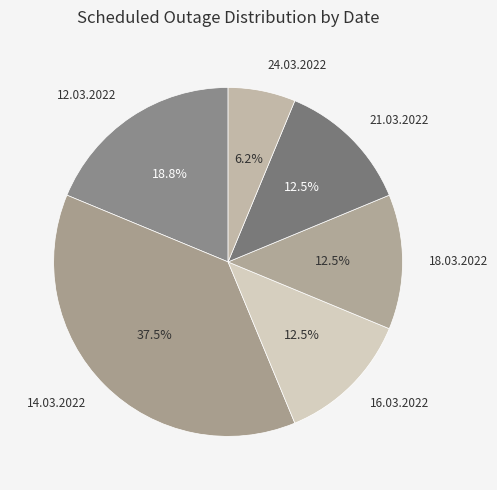

What percentage do 21.03.2022 and 14.03.2022 together represent?

50.0%